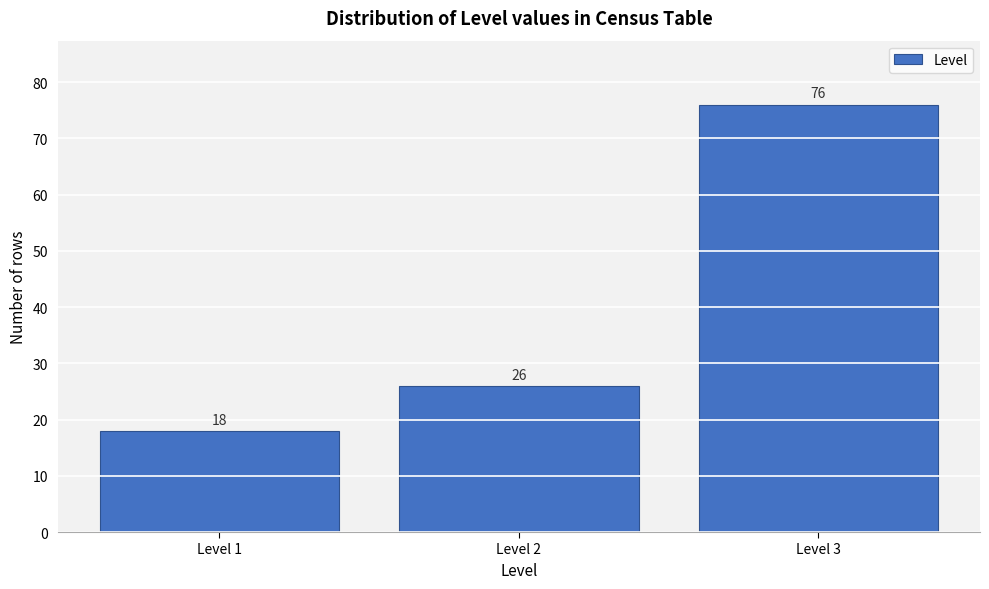

Over which range of the x-axis is the bar tallest?

2.5 to 3.5